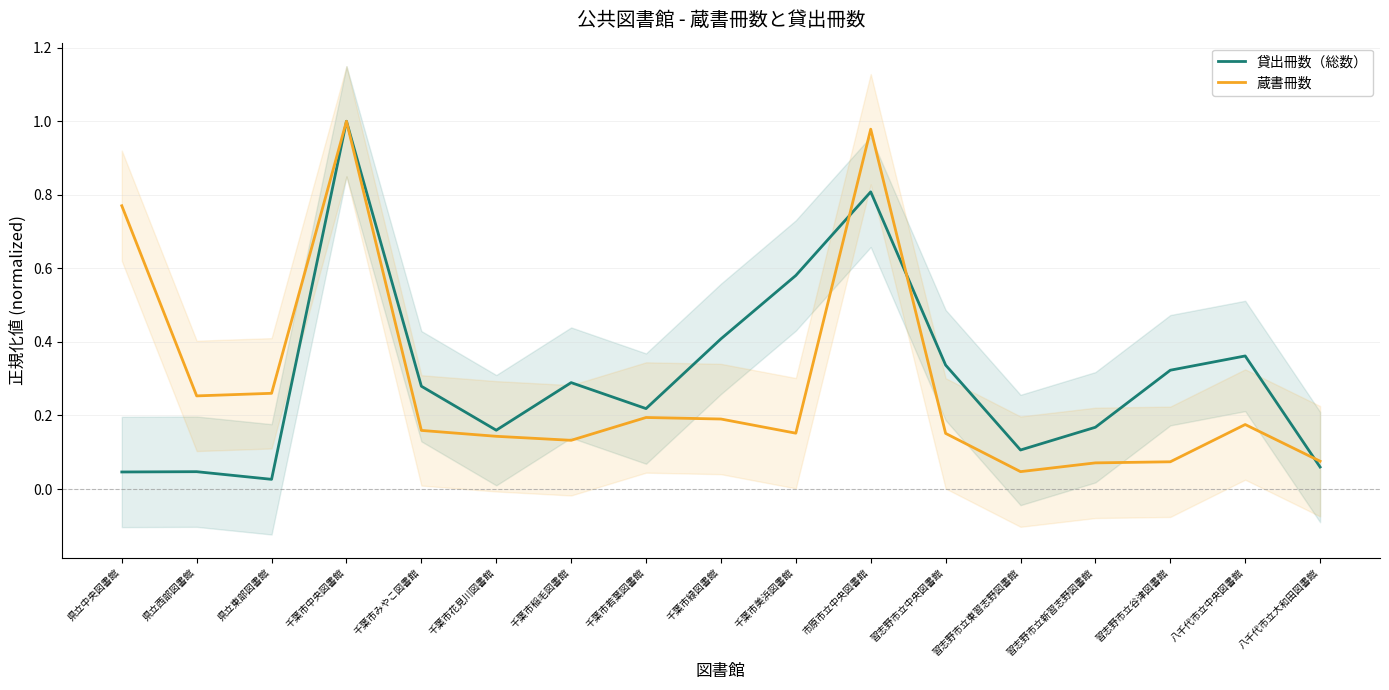

What is the difference between the highest and lowest values at 千葉市美浜図書館?

0.4